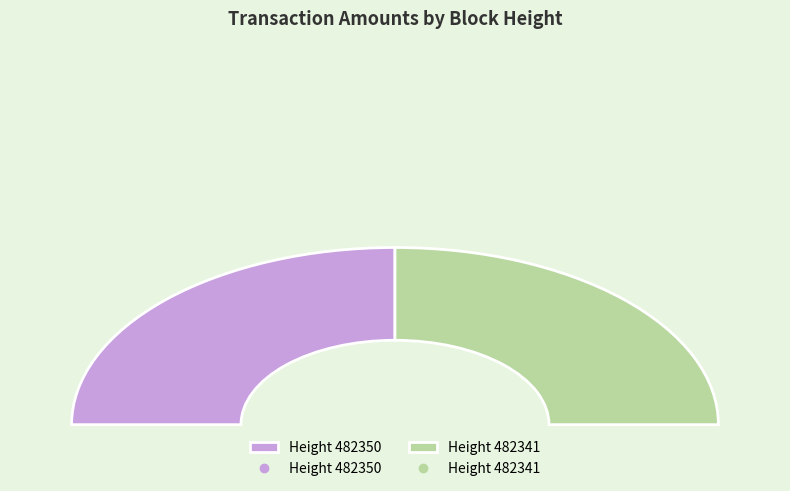

Rank the categories by value from lowest to highest.

482350, 482341